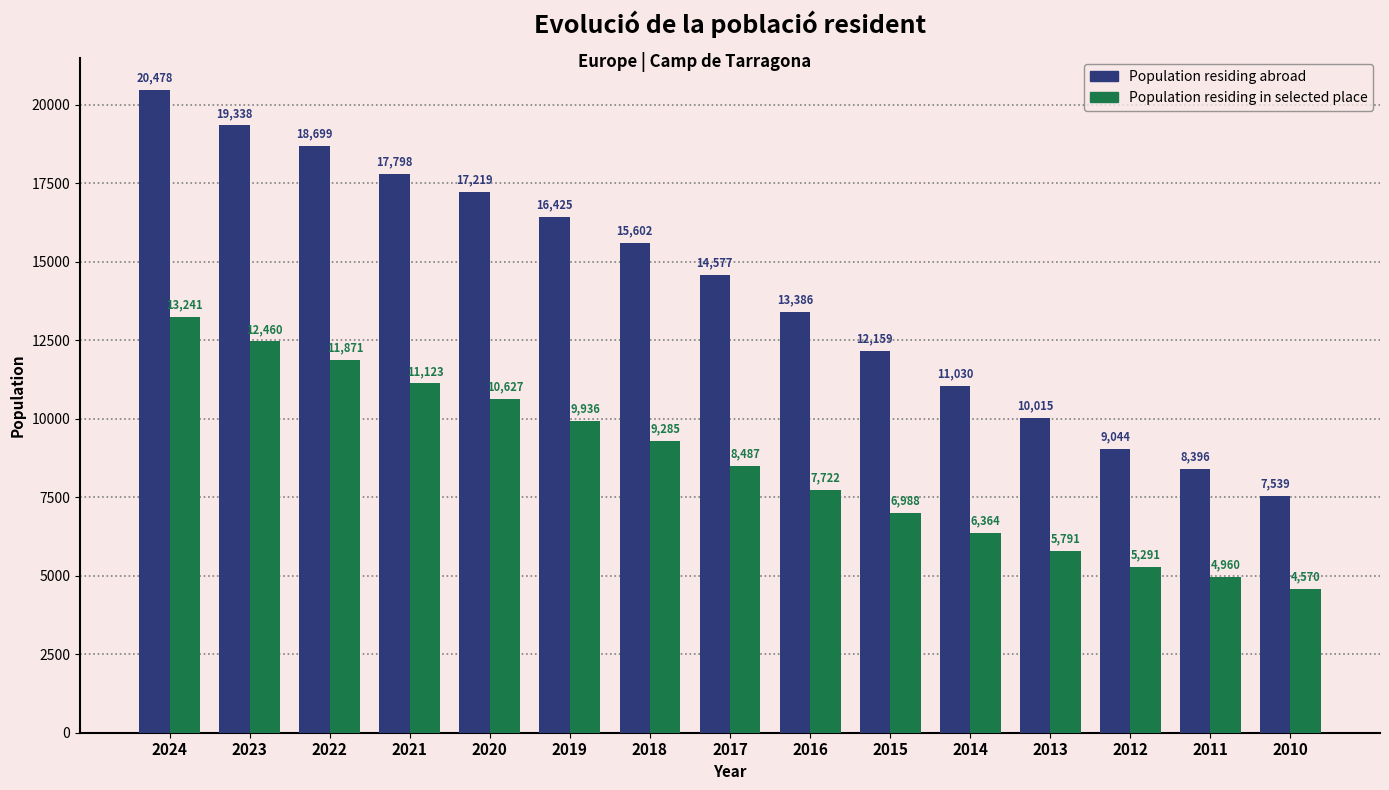

What is the value of the Population residing in selected place bar at the 12th from the left?

5791